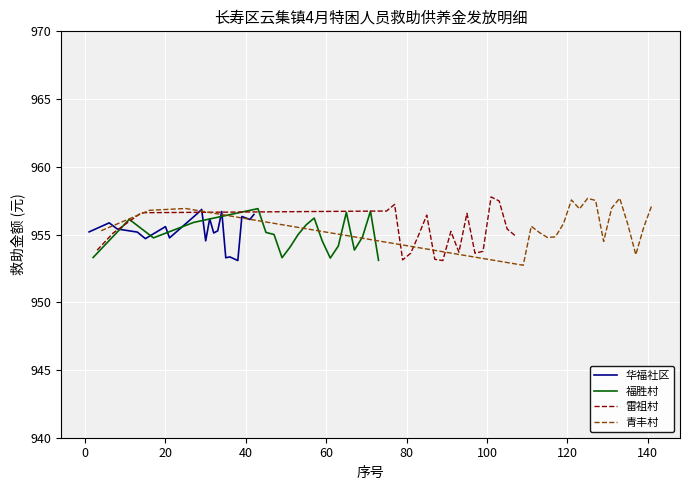

How many data points in 福胜村 are above 954?

15